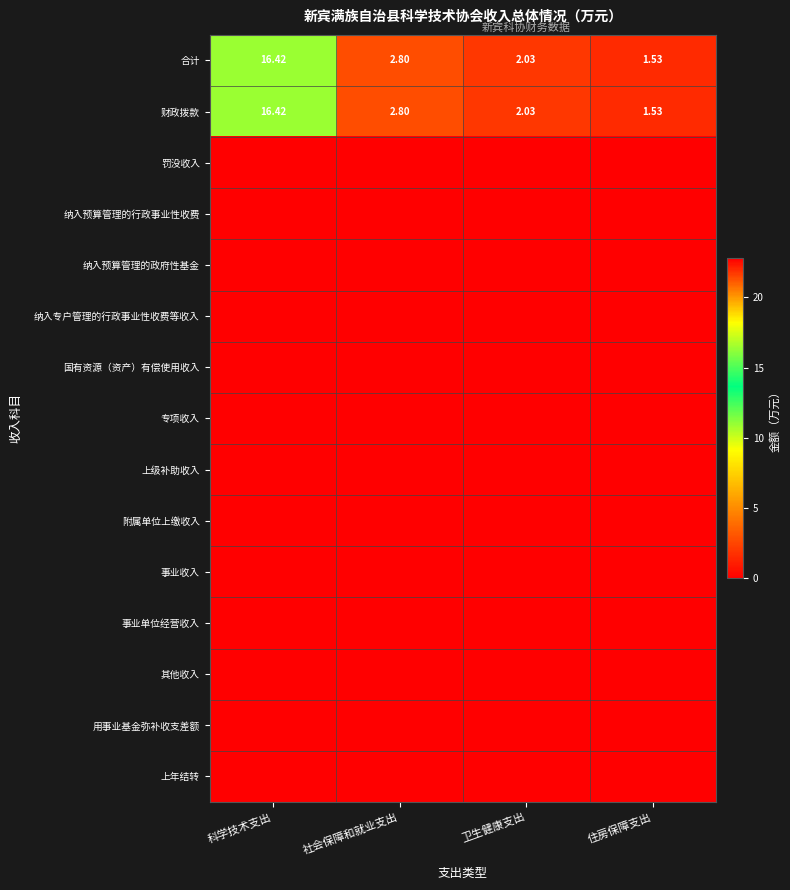

Which series has the largest range (max minus min)?

合计